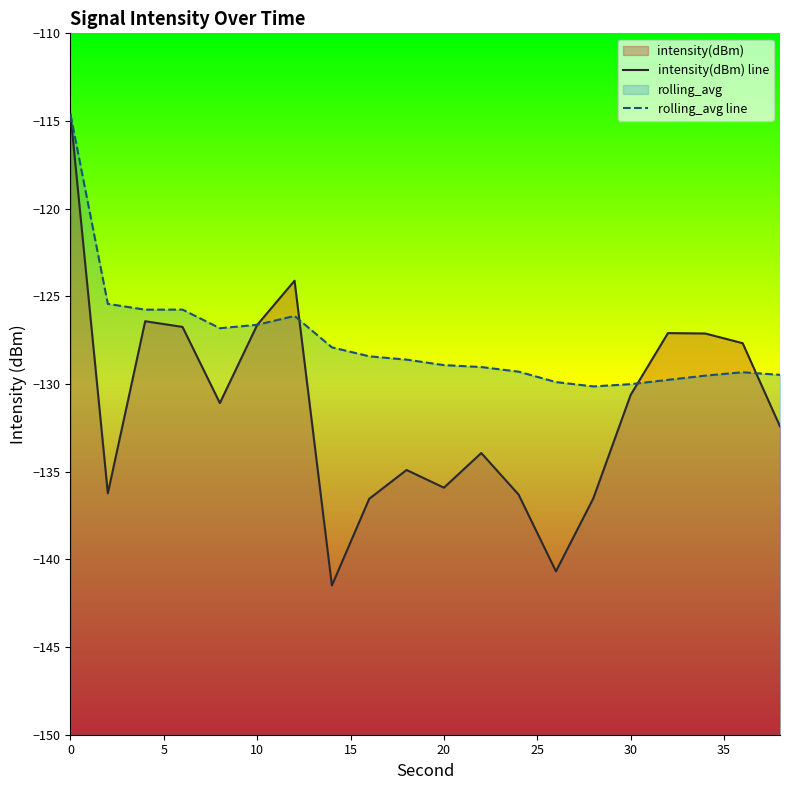

How many distinct data groups are displayed?

2